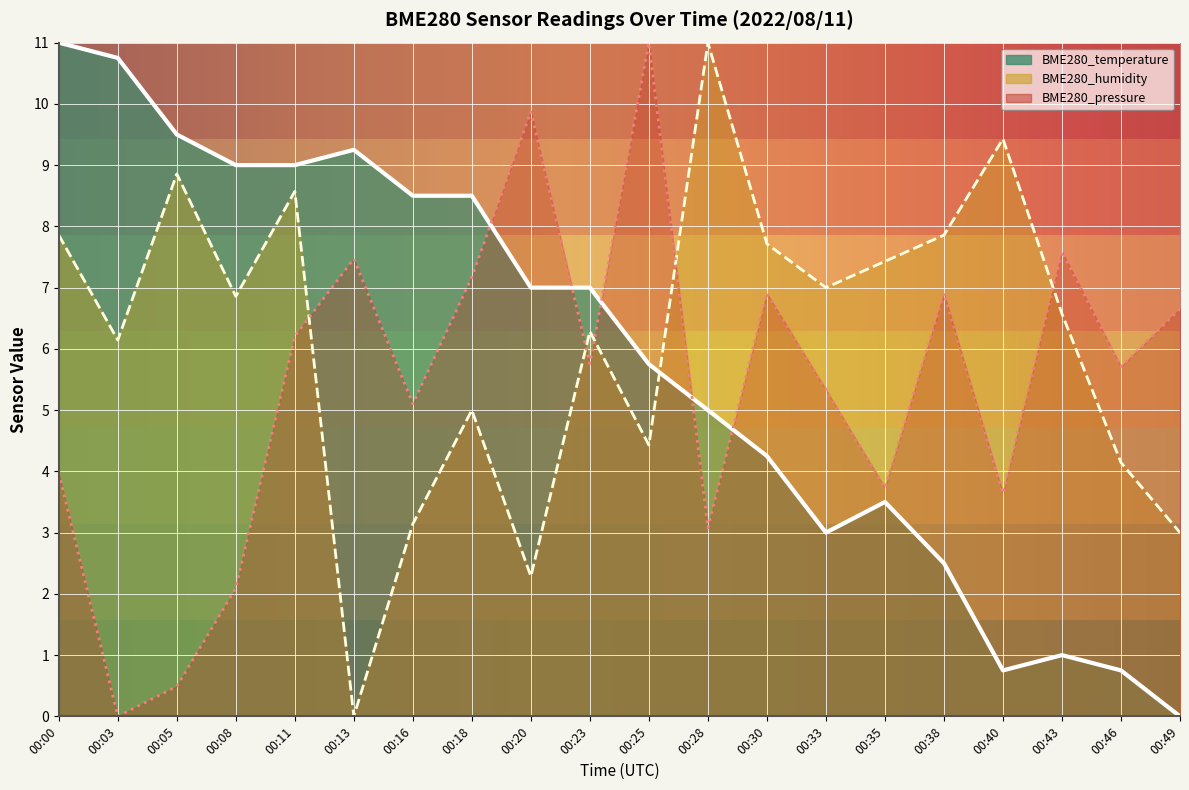

Reading left to right, extract all data points from this chart.

BME280_temperature: 00:00=11.0	00:03=10.7	00:05=9.5	00:08=9.0	00:11=9.0	00:13=9.2	00:16=8.5	00:18=8.5	00:20=7.0	00:23=7.0	00:25=5.7	00:28=5.0	00:30=4.3	00:33=3.0	00:35=3.5	00:38=2.5	00:40=0.8	00:43=1.0	00:46=0.8	00:49=0.0
BME280_humidity: 00:00=7.9	00:03=6.1	00:05=8.9	00:08=6.9	00:11=8.6	00:13=0.0	00:16=3.1	00:18=5.0	00:20=2.3	00:23=6.3	00:25=4.4	00:28=11.0	00:30=7.7	00:33=7.0	00:35=7.4	00:38=7.9	00:40=9.4	00:43=6.6	00:46=4.1	00:49=3.0
BME280_pressure: 00:00=4.0	00:03=0.0	00:05=0.5	00:08=2.1	00:11=6.2	00:13=7.5	00:16=5.1	00:18=7.2	00:20=9.9	00:23=5.8	00:25=11.0	00:28=3.1	00:30=6.9	00:33=5.3	00:35=3.7	00:38=6.9	00:40=3.6	00:43=7.6	00:46=5.7	00:49=6.7